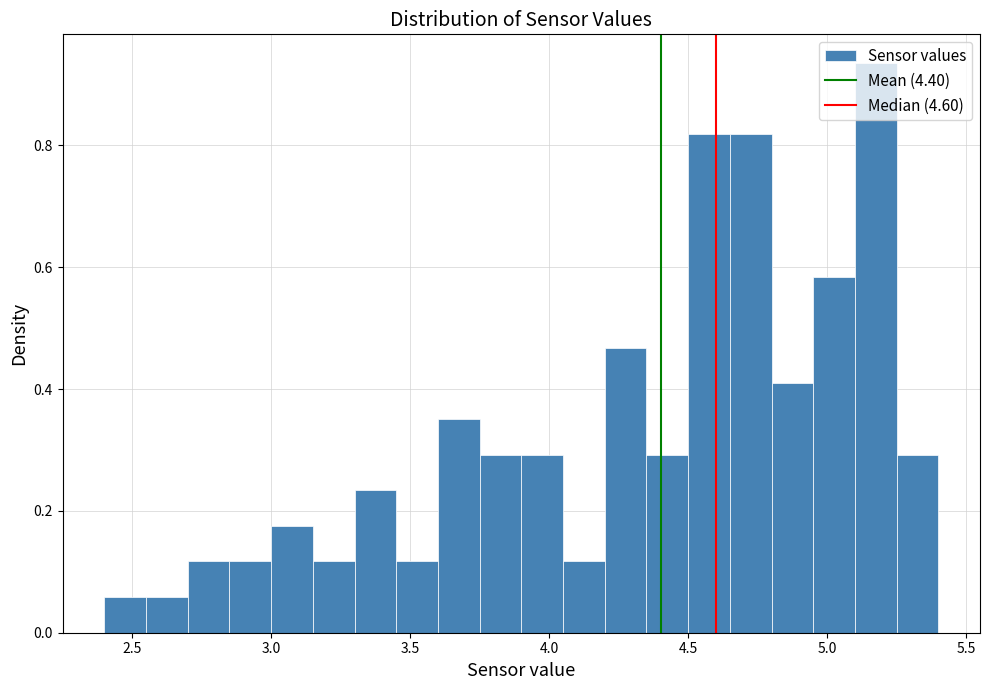

Read against the x-axis, roughly where is the centre of the tallest bar?

5.20